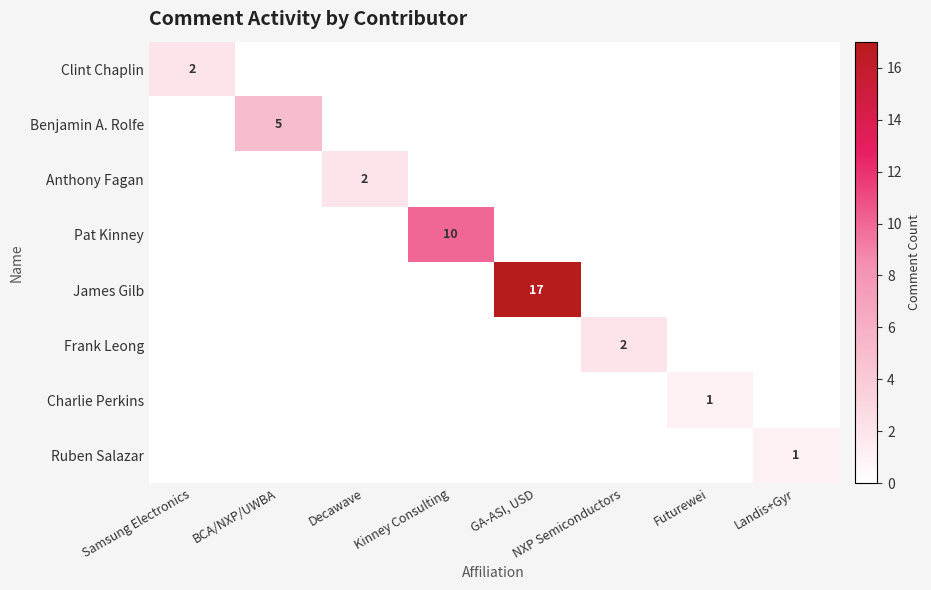

What is the maximum value for James Gilb?

17